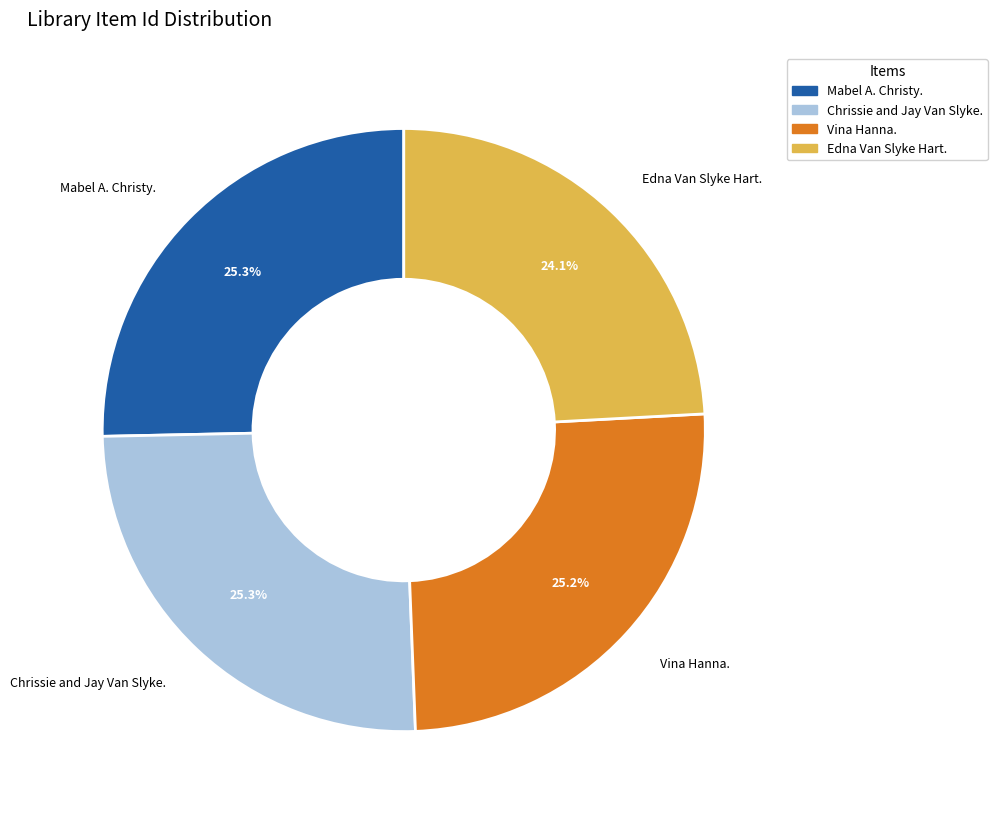

Does any single category account for the majority?

No